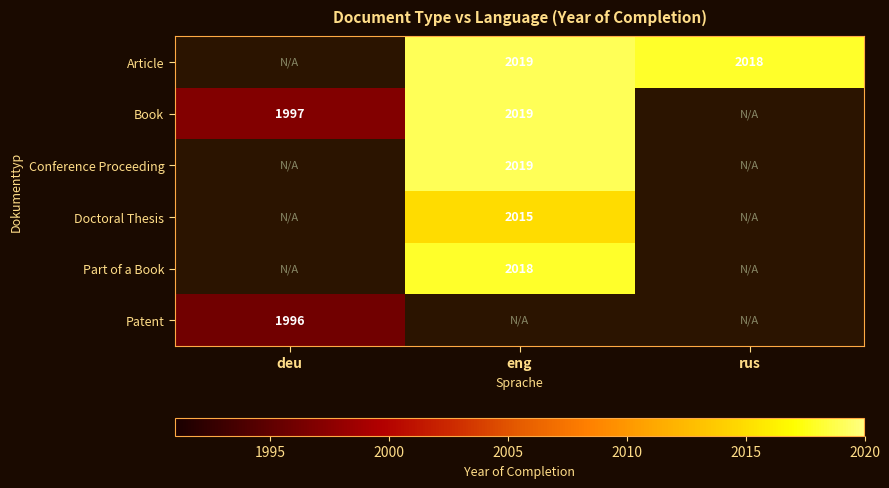

True or false: Conference Proceeding has a value of 2019 at eng.

True